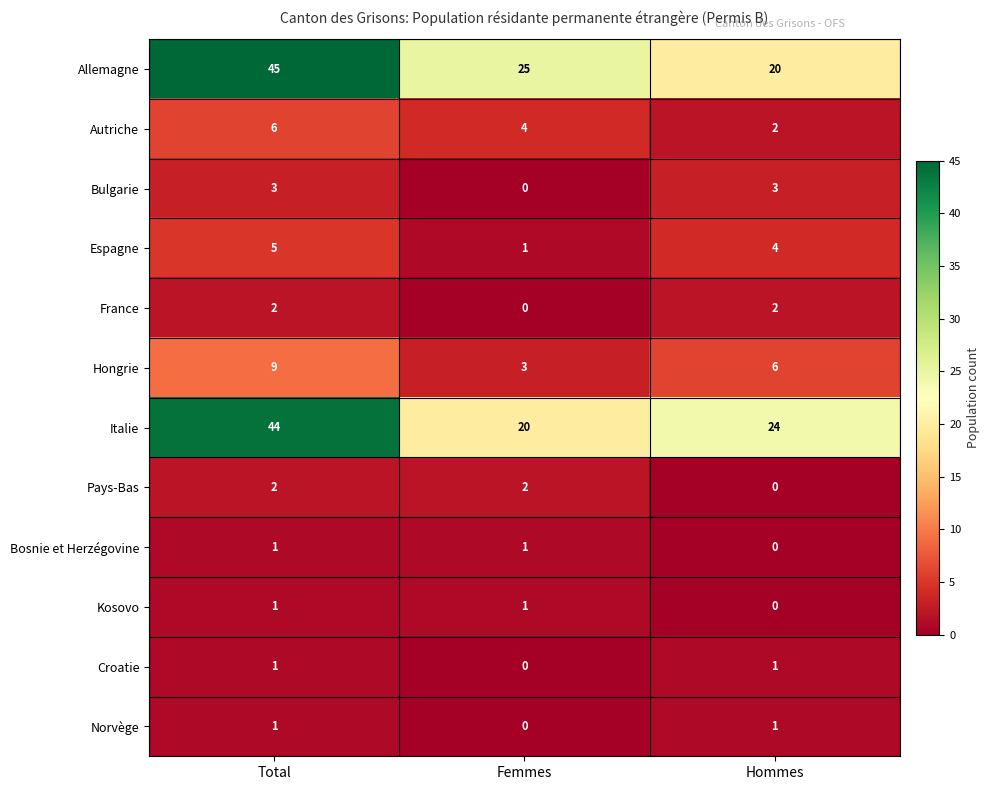

What is the total value across all series at Hommes?

63